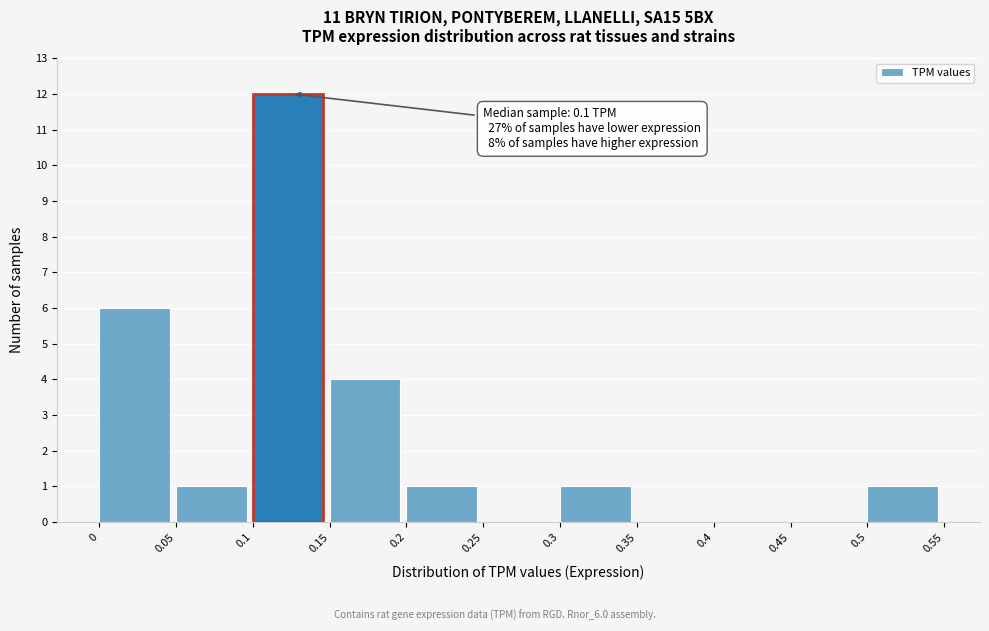

Which range on the x-axis has the tallest bar?

0.1 to 0.15